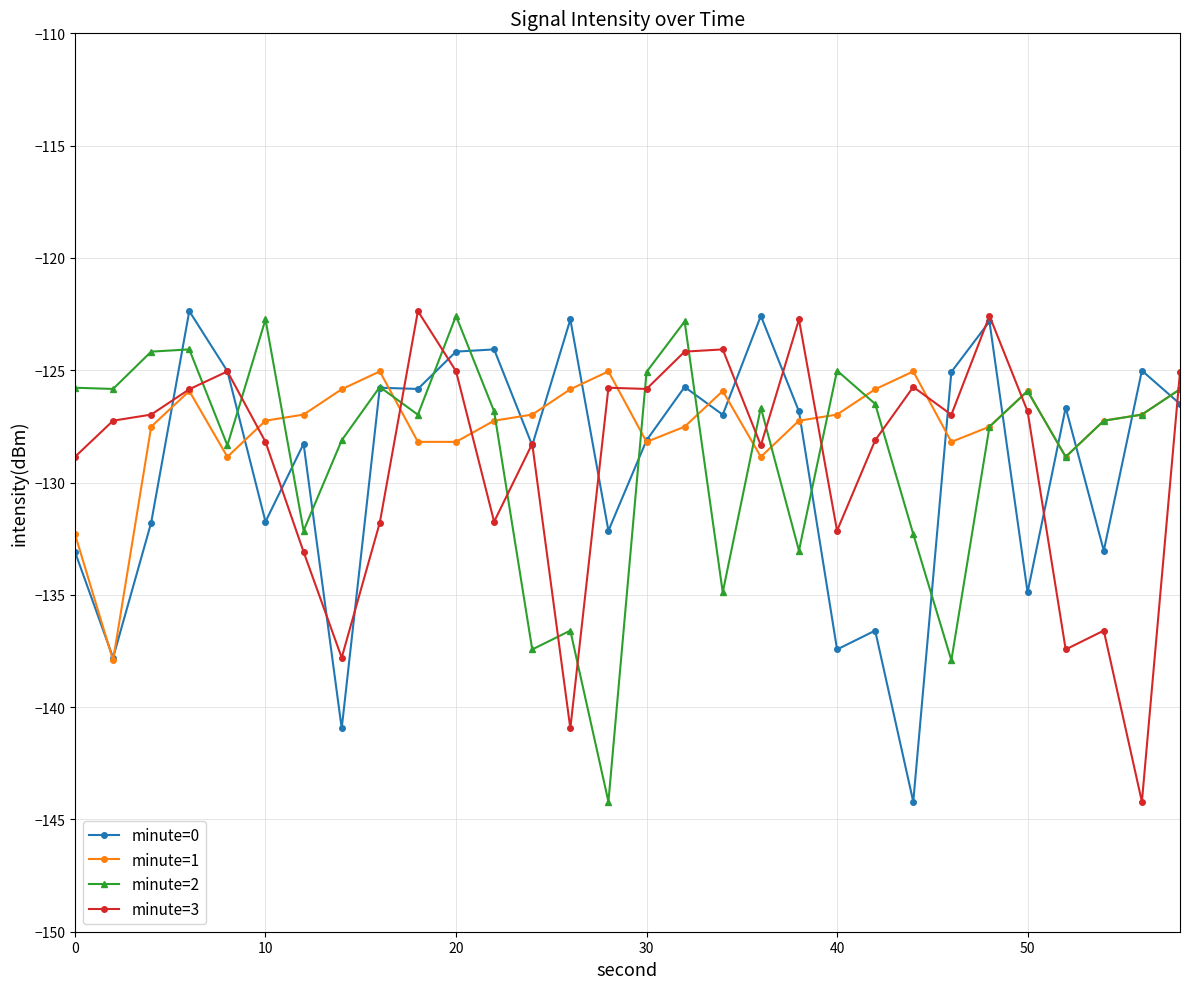

How many lines are shown in the chart?

4